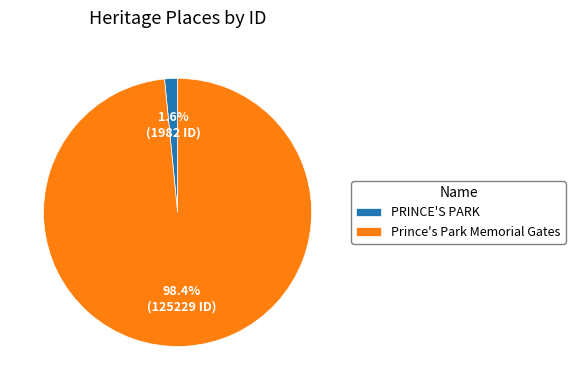

To the nearest percent, what is the difference between the PRINCE'S PARK and Prince's Park Memorial Gates slice percentages?

97%